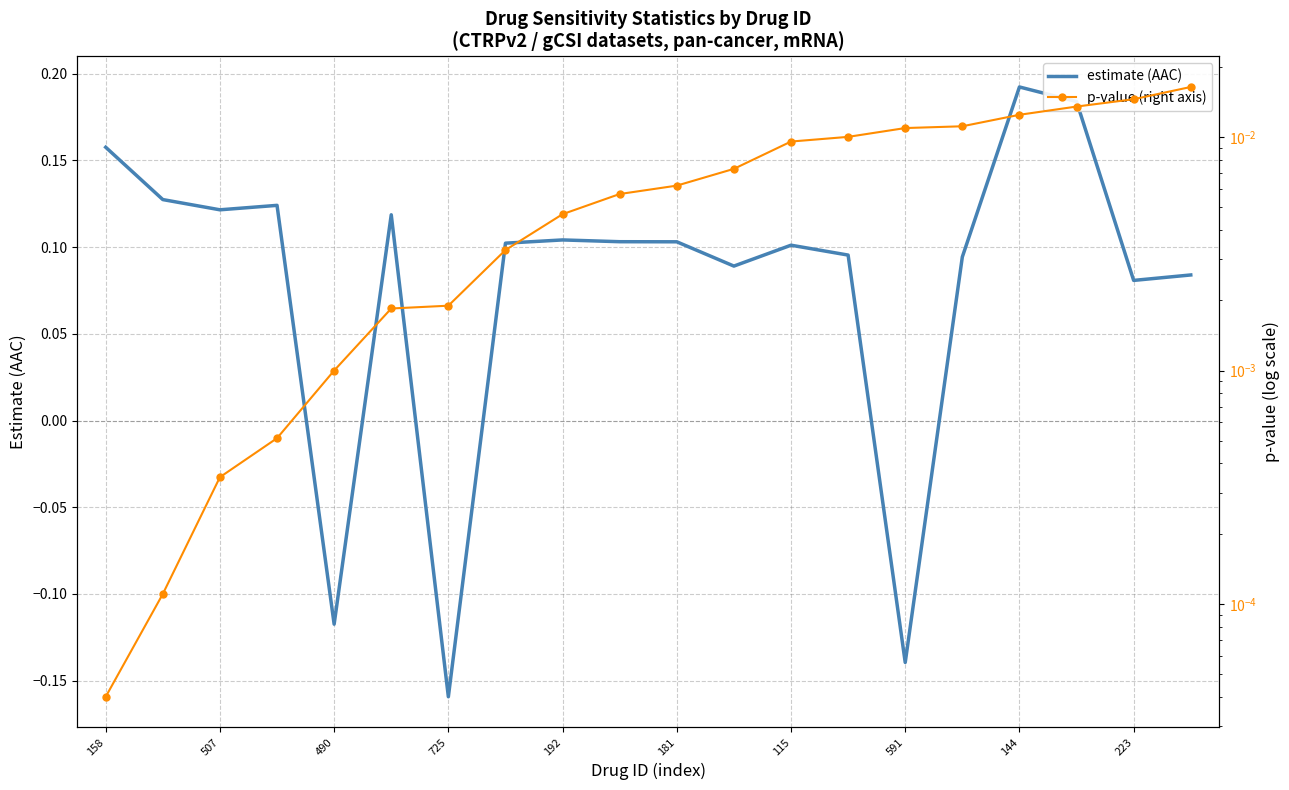

At which label does estimate (AAC) reach its peak?

144